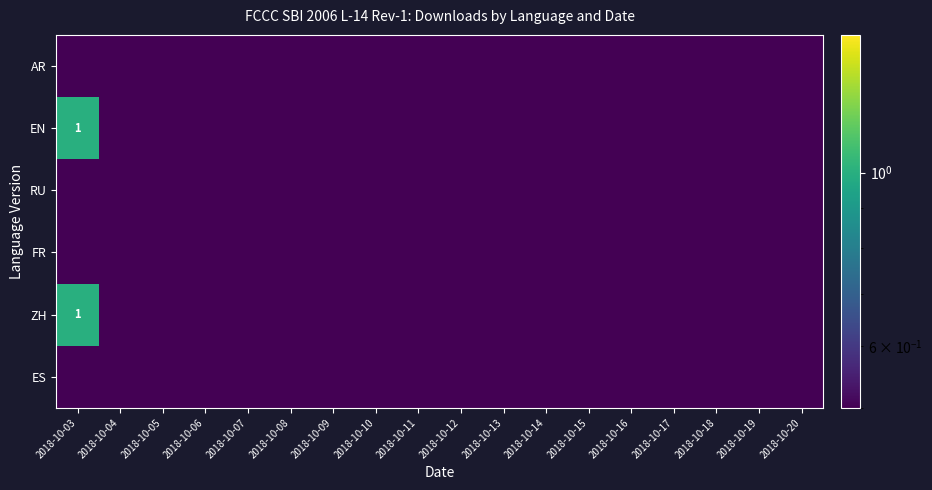

The AR series shows 0.5 at 2018-10-20. True or false?

True